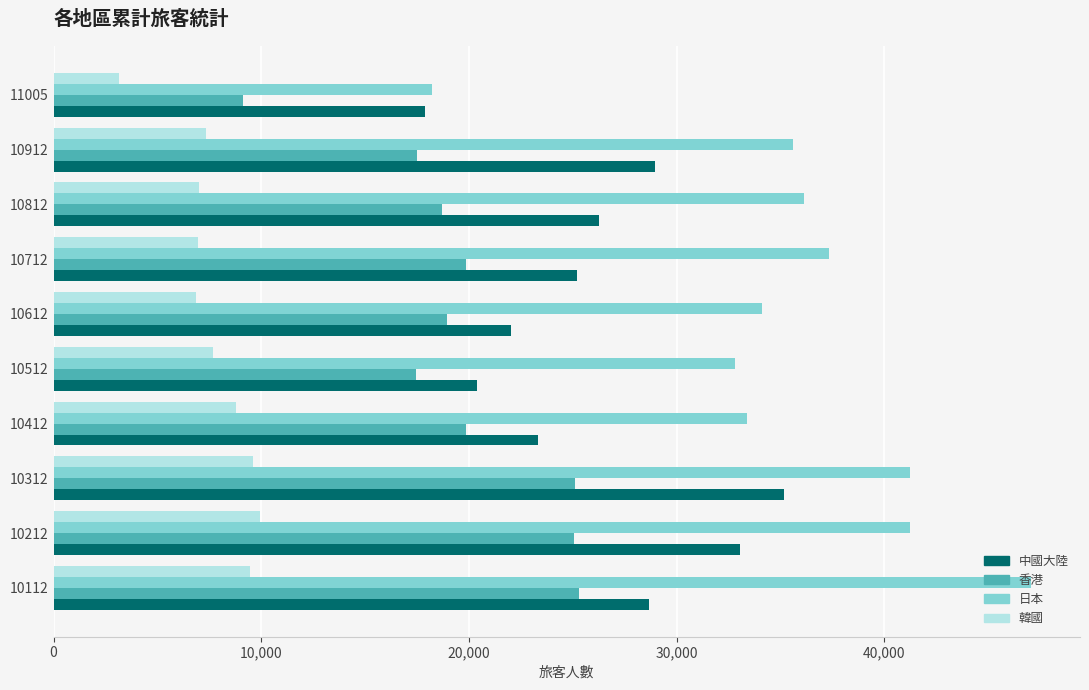

Which series has the widest spread of values?

日本